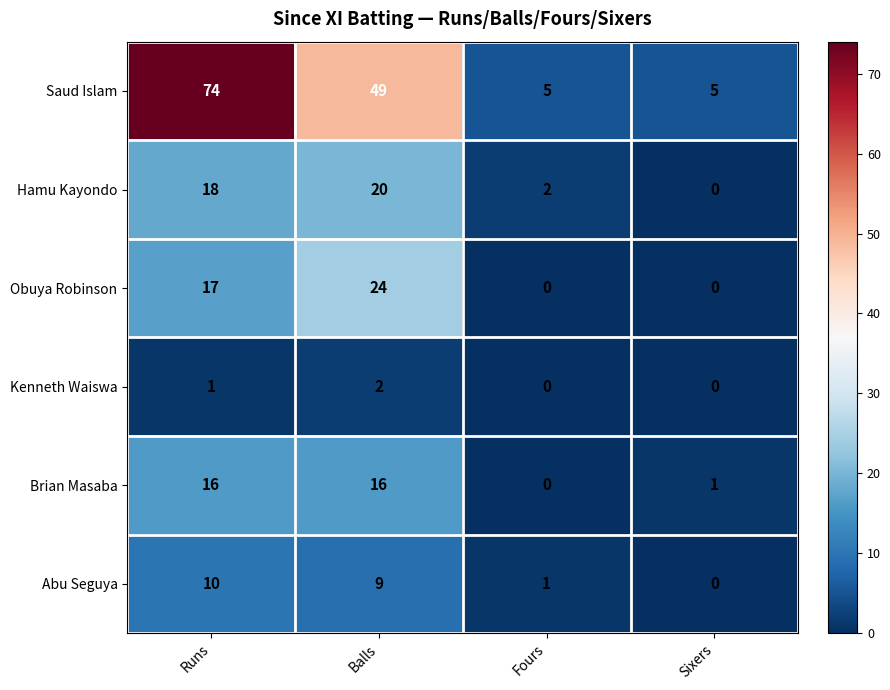

What is the greatest value displayed?

74